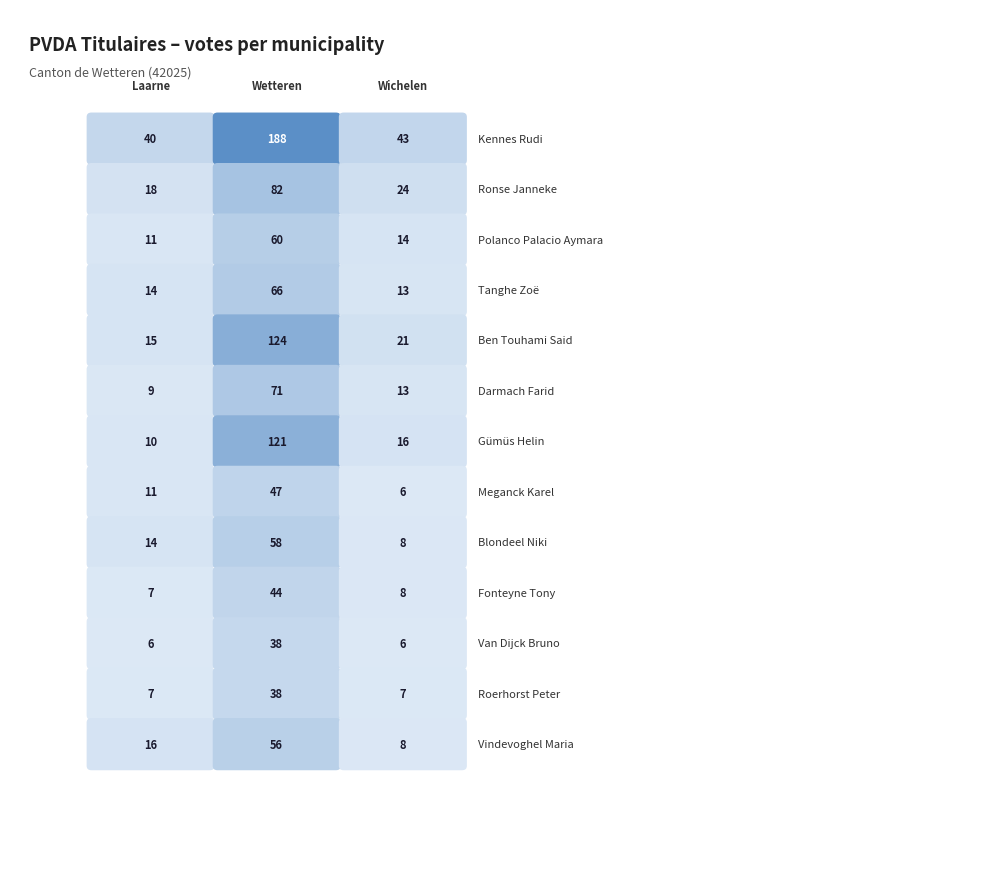

At which category is the sum across all series the highest?

Wetteren